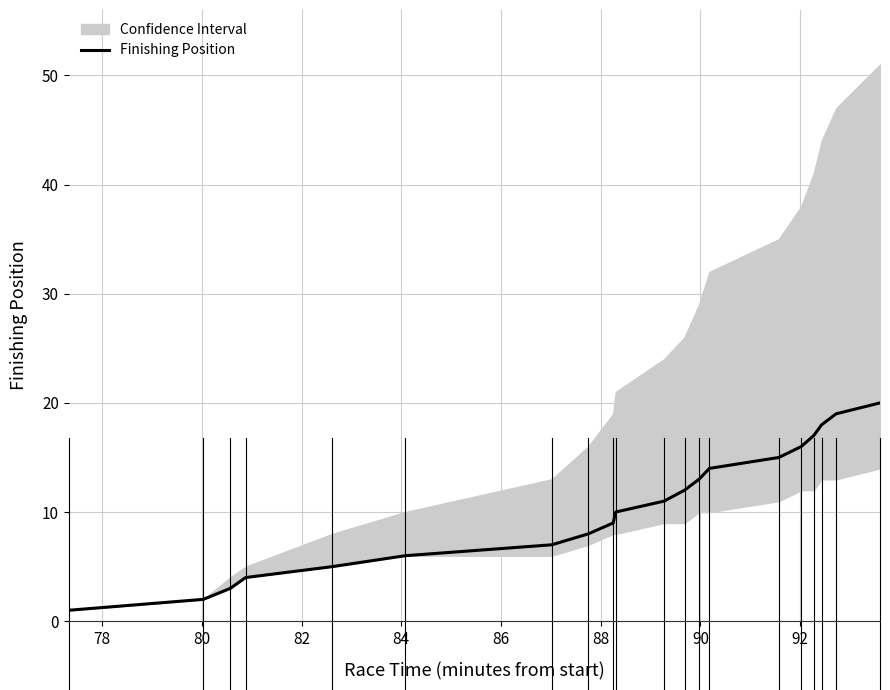

How many lines are shown in the chart?

1